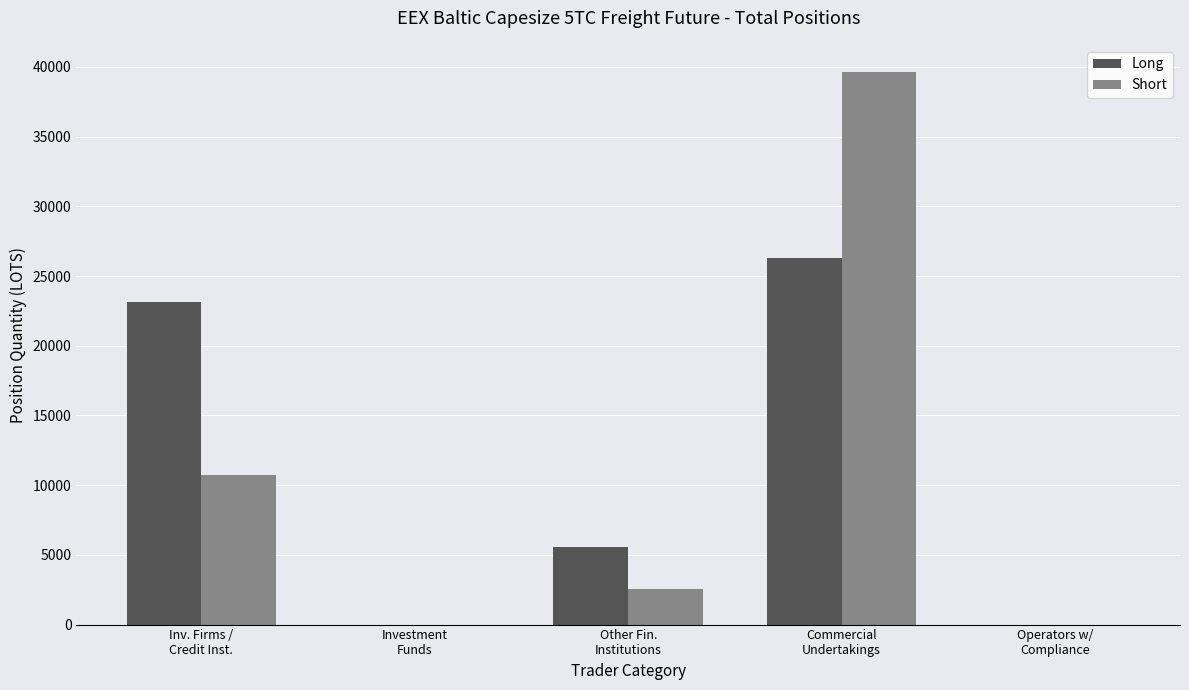

At which category is the sum across all series the highest?

Commercial
Undertakings